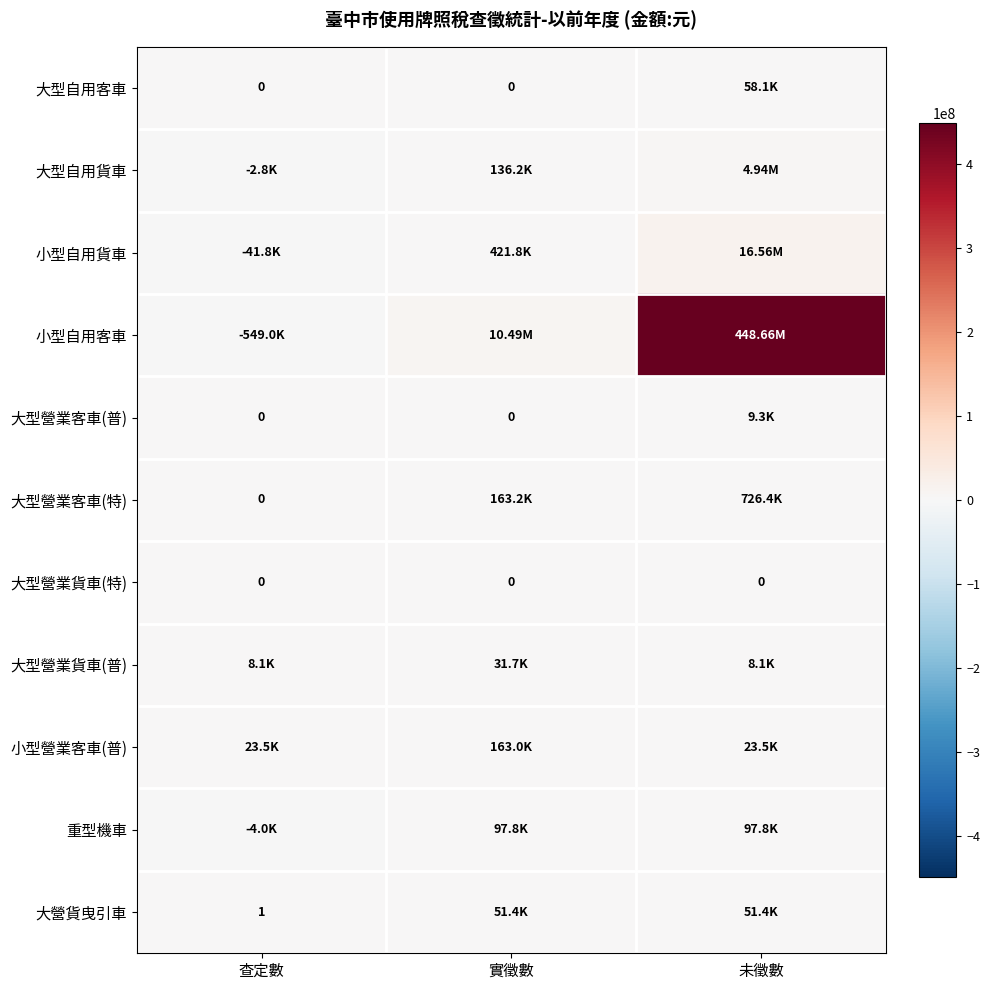

The 大營貨曳引車 series shows 51408 at 實徵數. True or false?

True